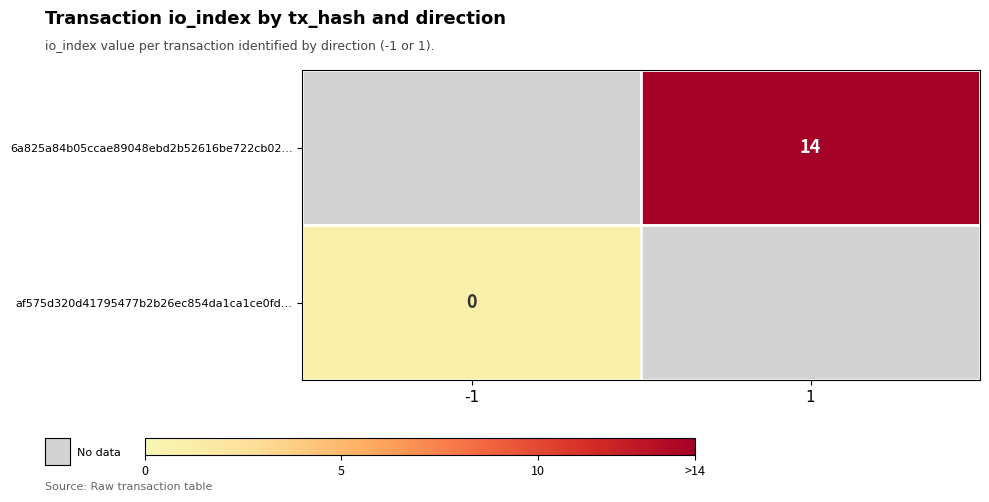

Count the number of categories in the chart.

2